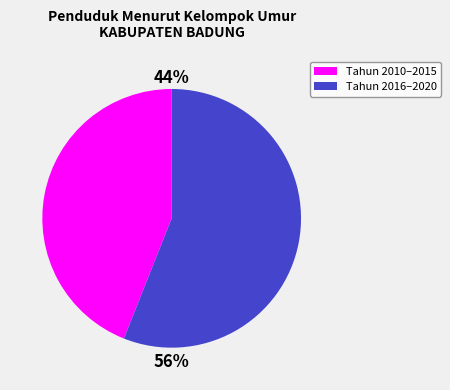

How many slices are in this pie chart?

2